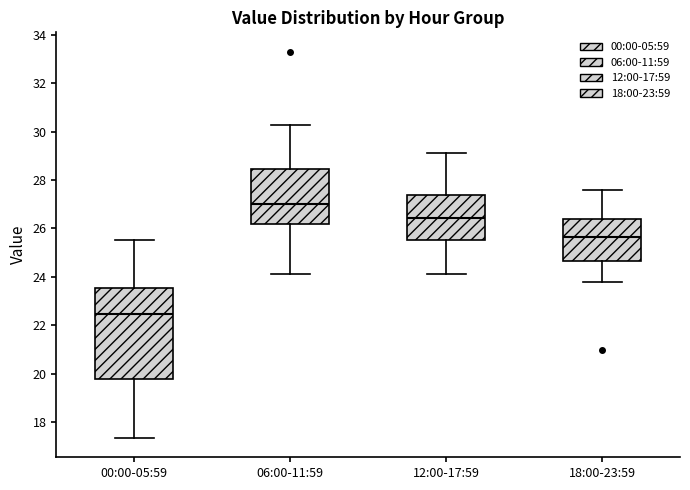

Which box's median line is the highest?

06:00-11:59